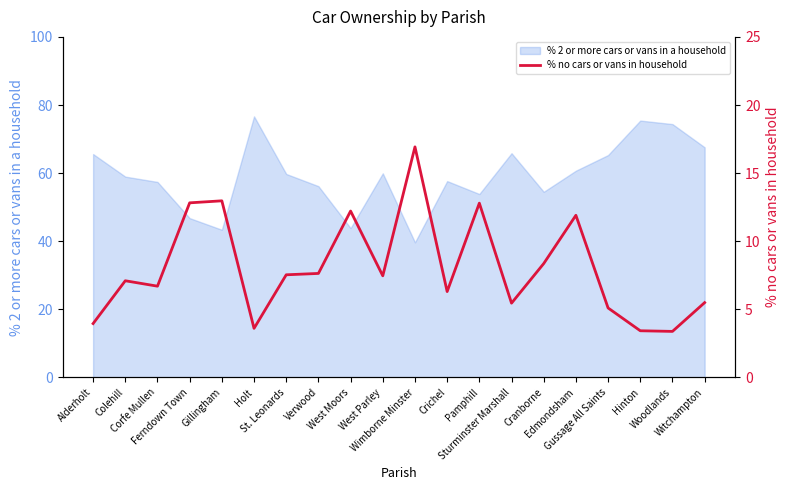

How many lines are shown in the chart?

1